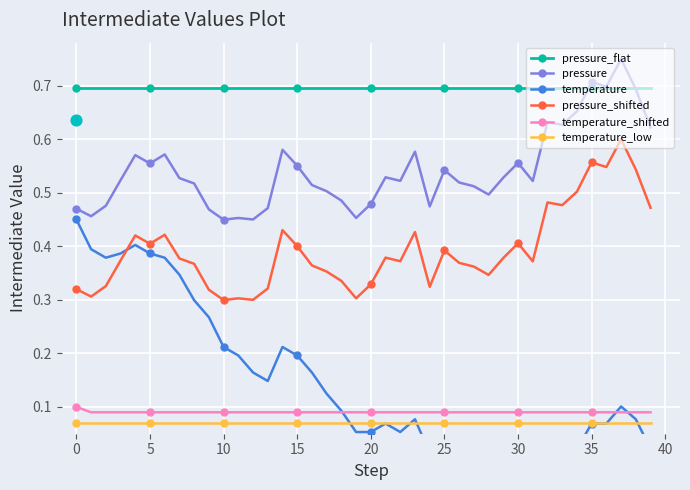

Is the value of pressure at 14 greater than the value of pressure_shifted at 11?

Yes